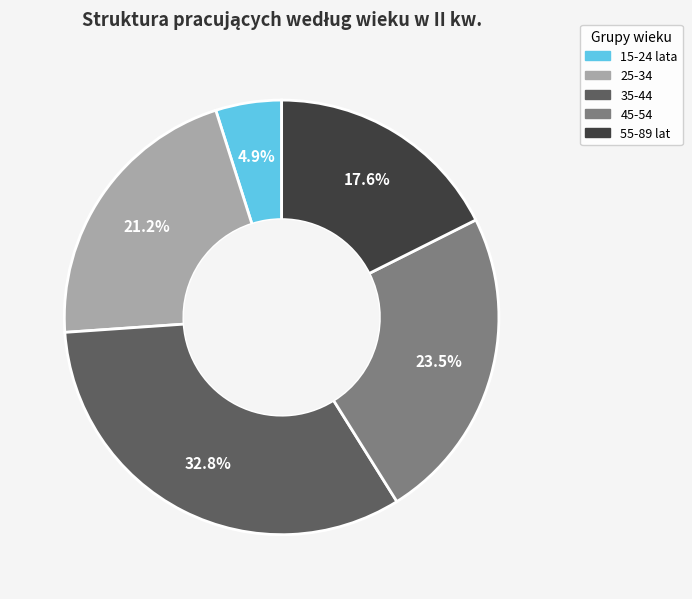

To the nearest percent, what portion does 55-89 lat represent?

18%